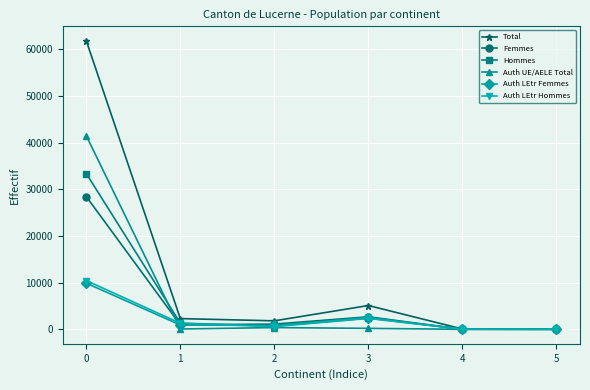

What are all the series names shown in the legend?

Total, Femmes, Hommes, Auth UE/AELE Total, Auth LEtr Femmes, Auth LEtr Hommes